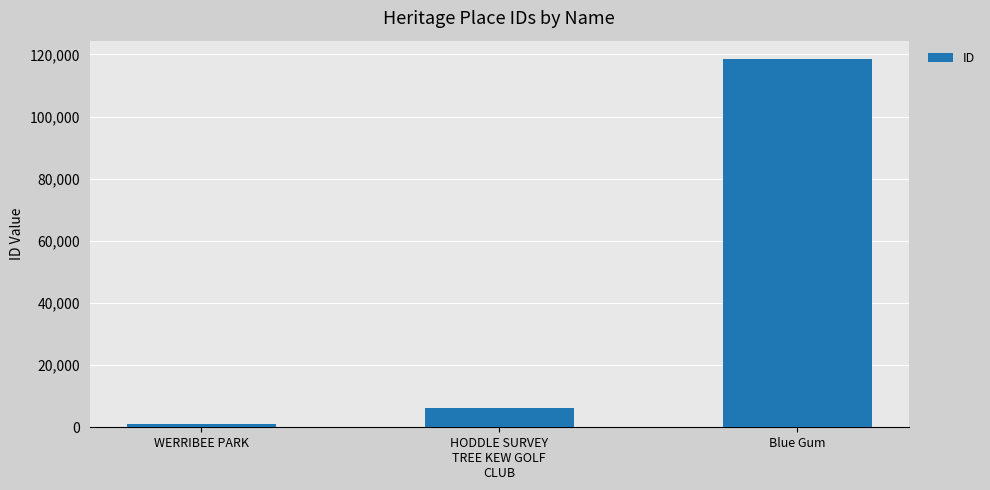

Reading right to left, transcribe all the data shown in this chart.

Blue Gum=118508	HODDLE SURVEY
TREE KEW GOLF
CLUB=6049	WERRIBEE PARK=1207